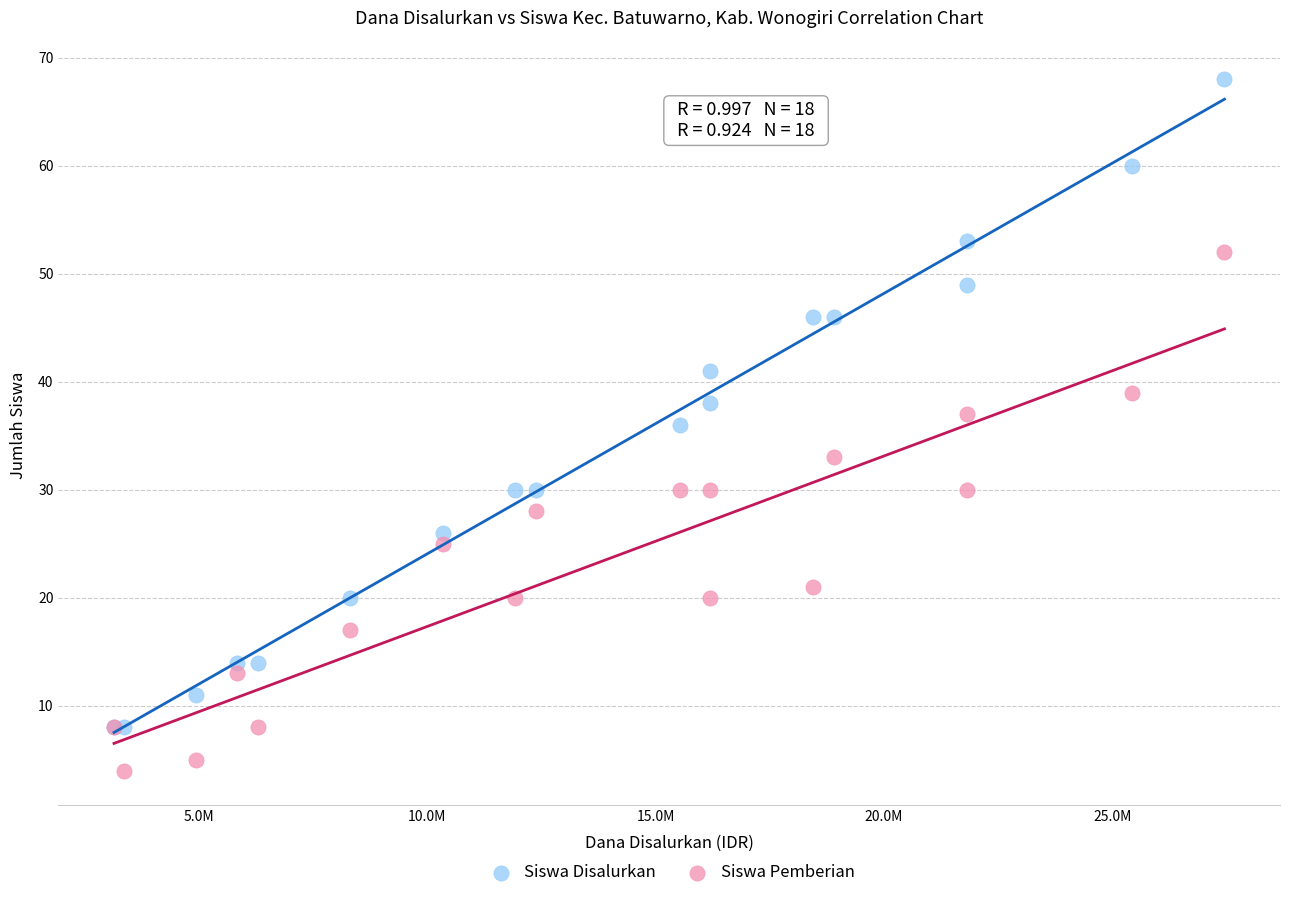

Which series reaches the minimum Y coordinate?

Siswa Pemberian